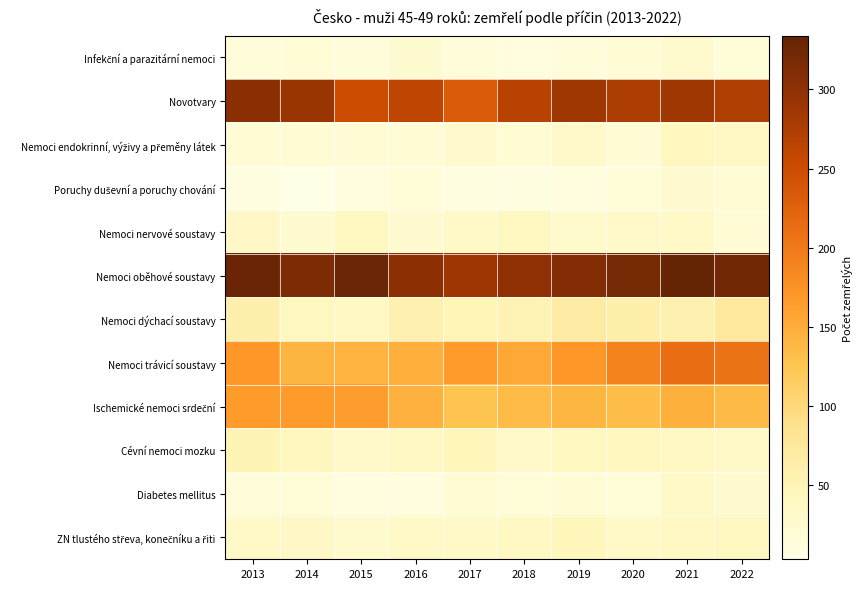

What is the spread (max minus min) of values at 2015?

319